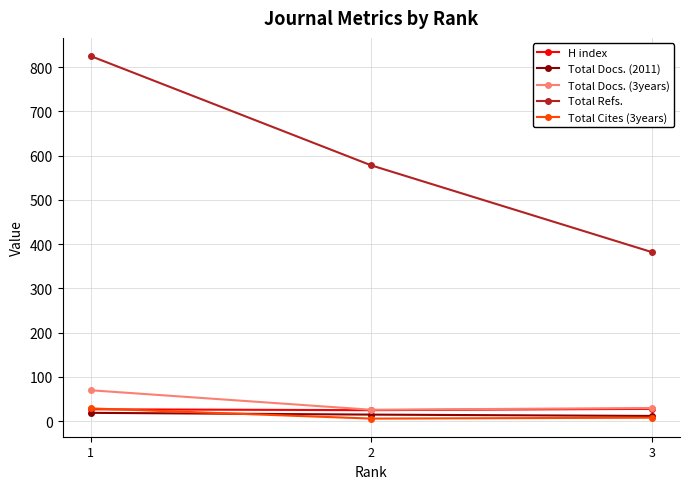

What is the difference between the Total Docs. (3years) values at 2 and 1?

44